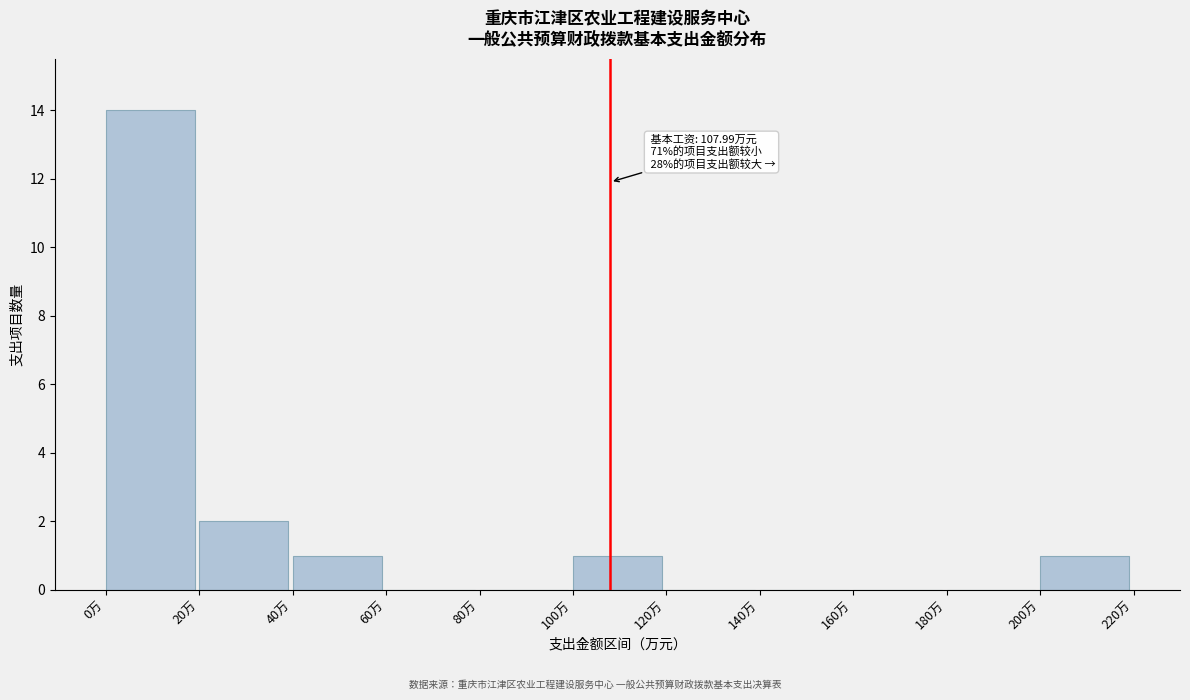

Which range on the x-axis has the tallest bar?

0 to 20